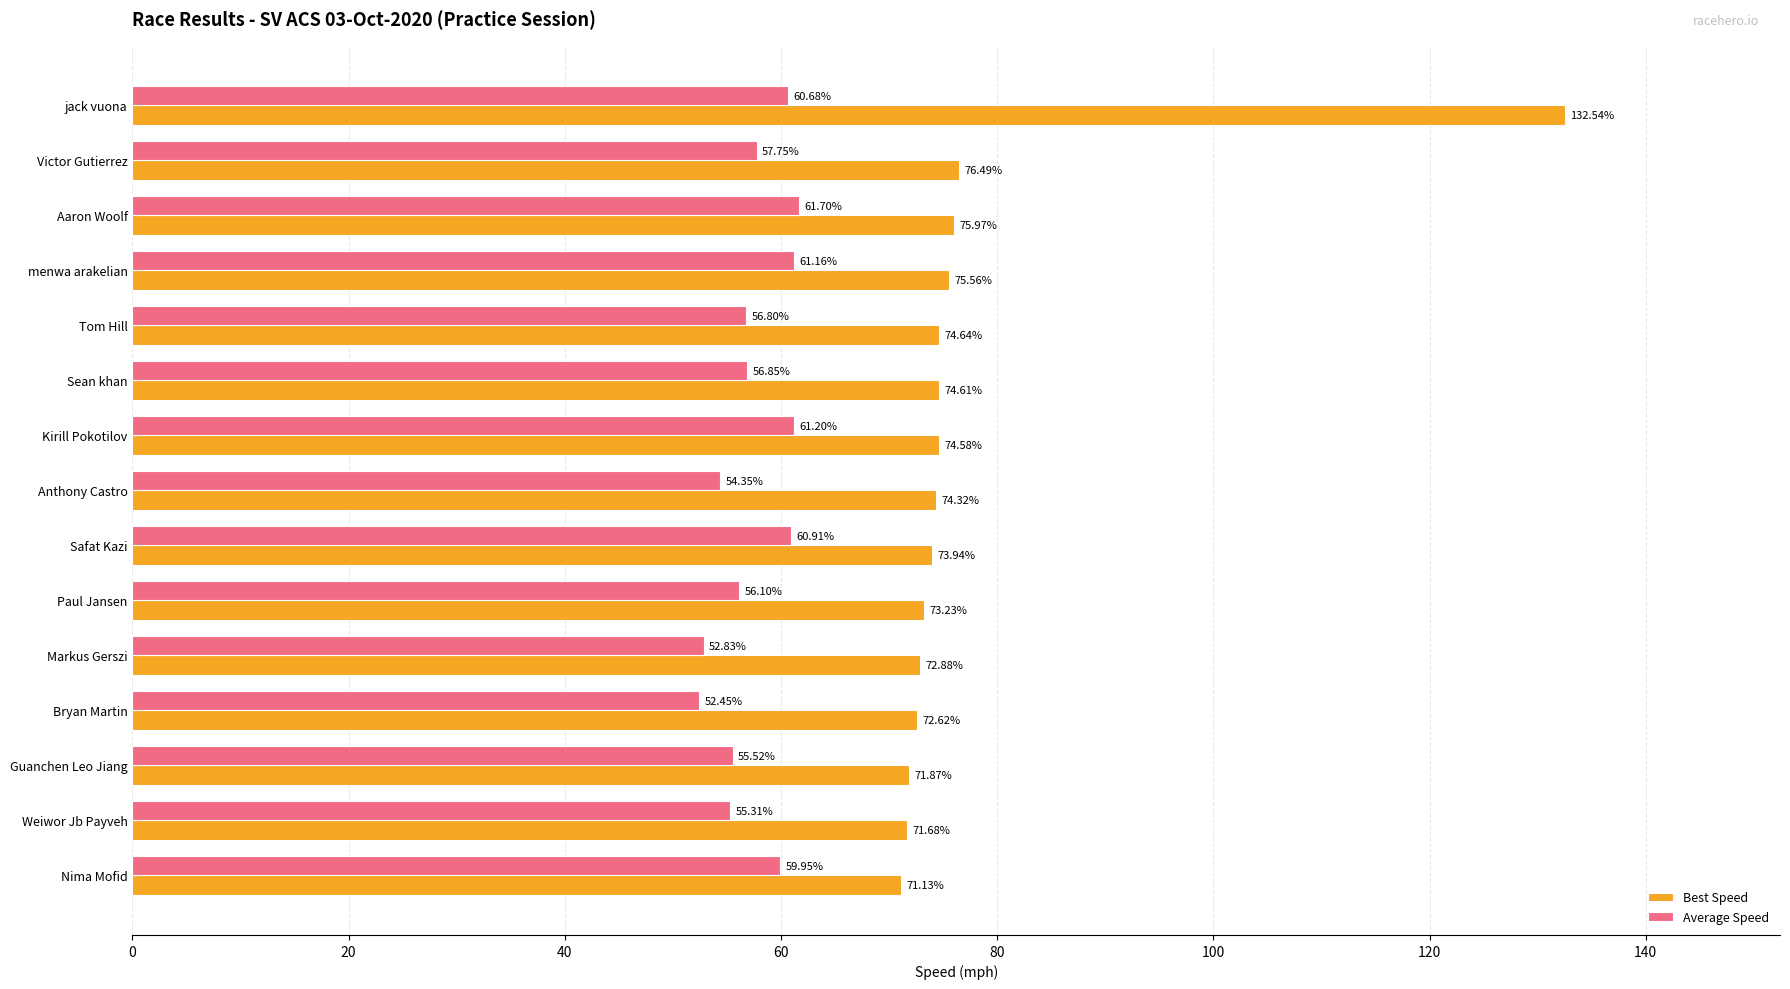

What is the difference between the highest and lowest values at jack vuona?

71.9